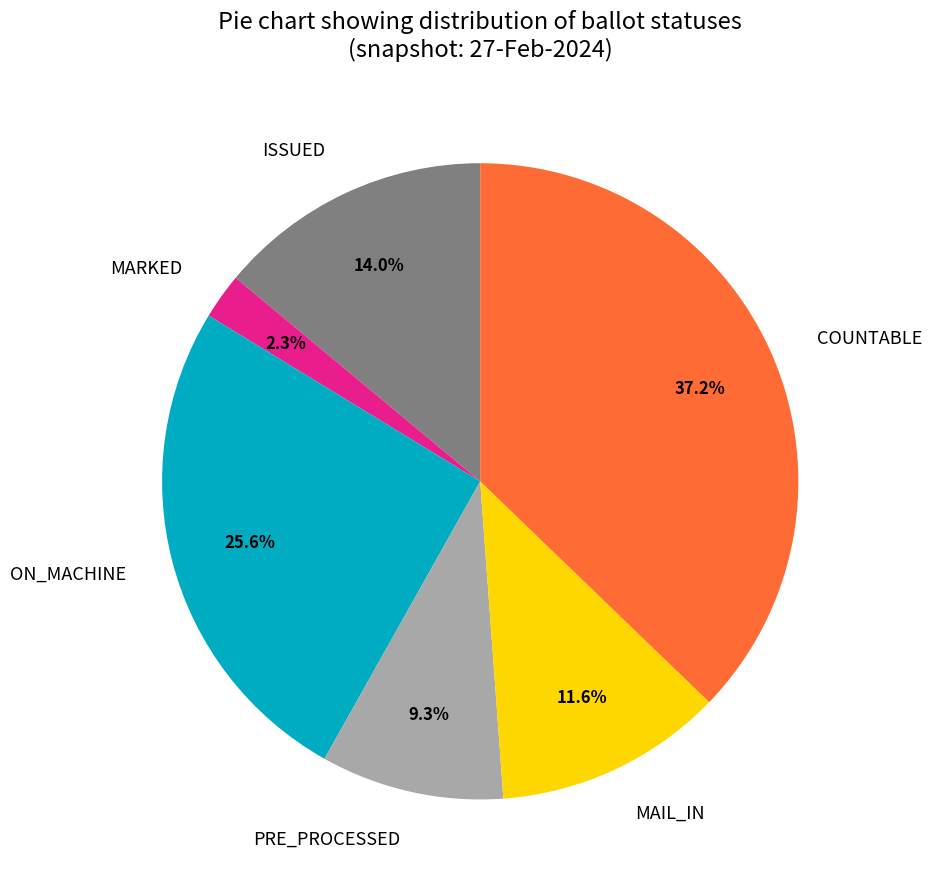

What is the ratio of the value at ISSUED to the value at PRE_PROCESSED?

1.5